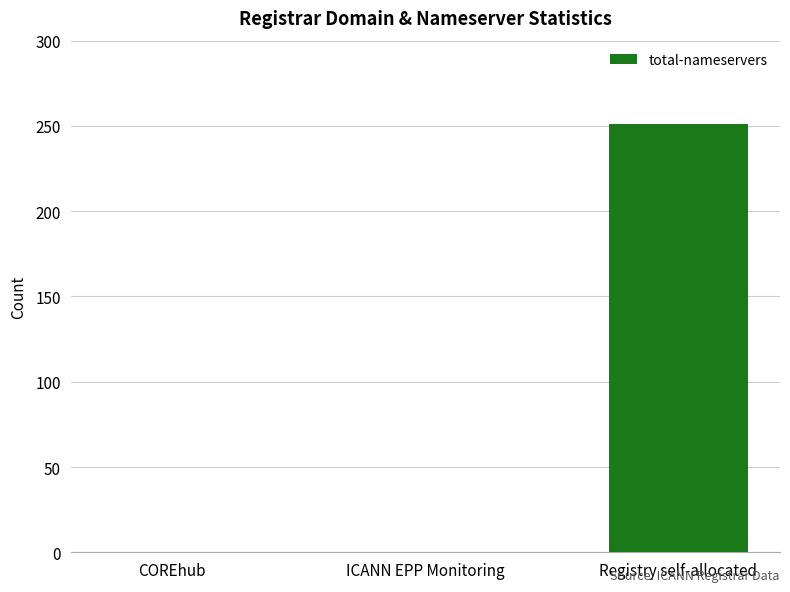

What is the change in value from ICANN EPP Monitoring to Registry self-allocated?

+251